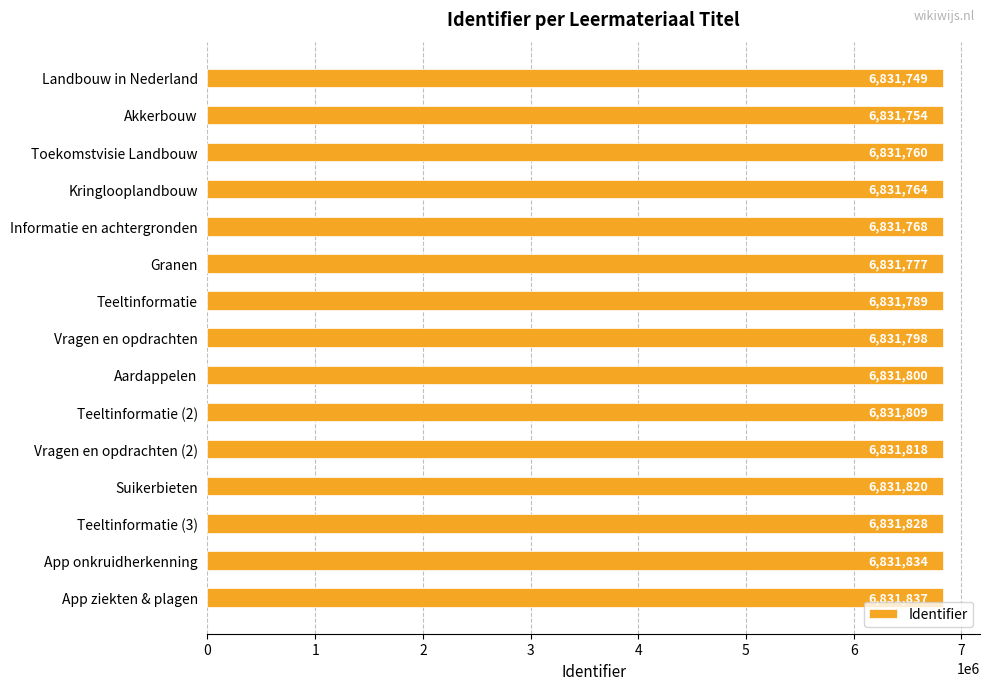

Rank the categories by value from highest to lowest.

App ziekten & plagen, App onkruidherkenning, Teeltinformatie (3), Suikerbieten, Vragen en opdrachten (2), Teeltinformatie (2), Aardappelen, Vragen en opdrachten, Teeltinformatie, Granen, Informatie en achtergronden, Kringlooplandbouw, Toekomstvisie Landbouw, Akkerbouw, Landbouw in Nederland